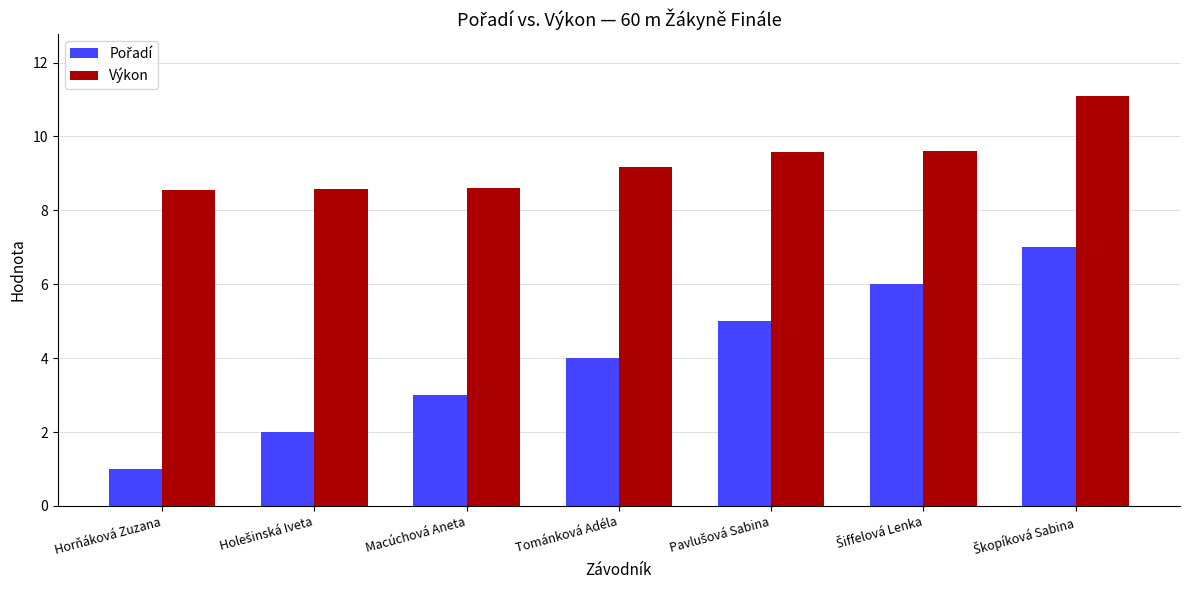

What is the total value across all series at Macúchová Aneta?

11.6